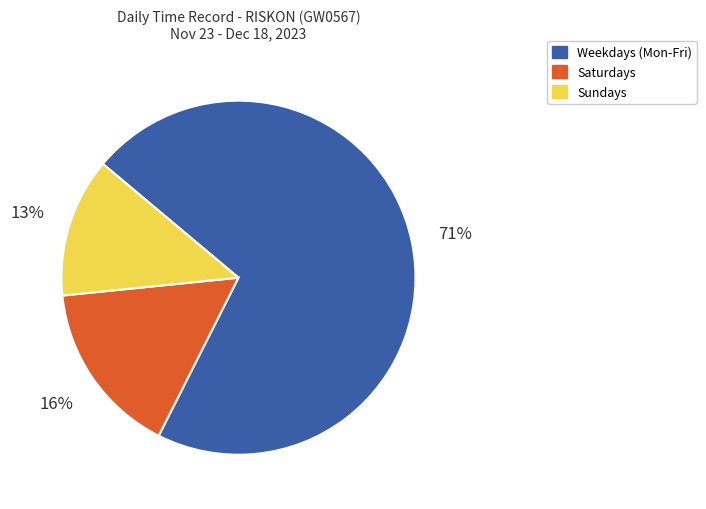

To the nearest percent, what is the average slice percentage?

33%